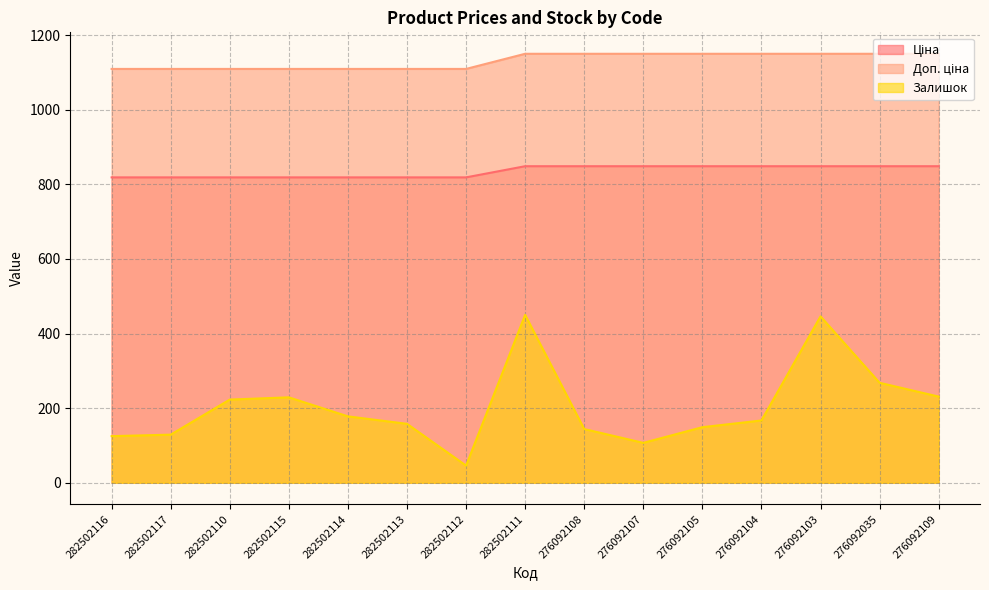

The value of Залишок at 282502110 is 77.3. True or false?

False